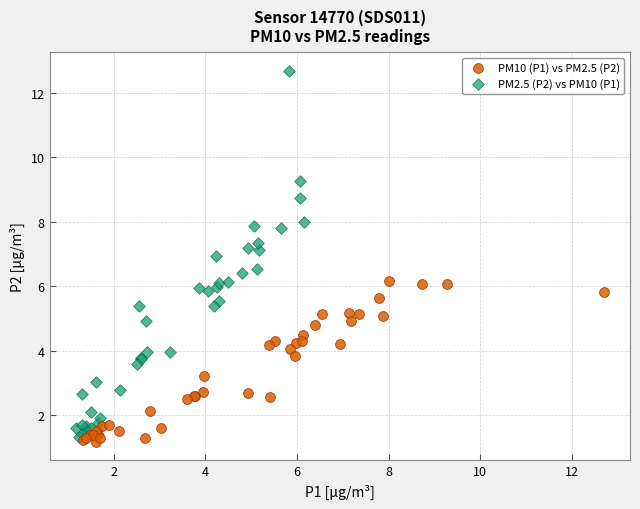

Which series has the largest Y range (max minus min)?

PM2.5 (P2) vs PM10 (P1)